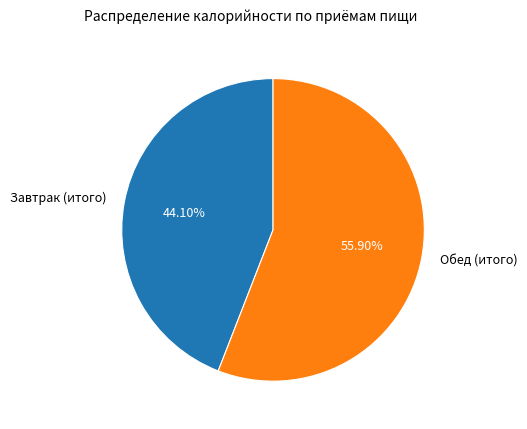

How many slices are in this pie chart?

2